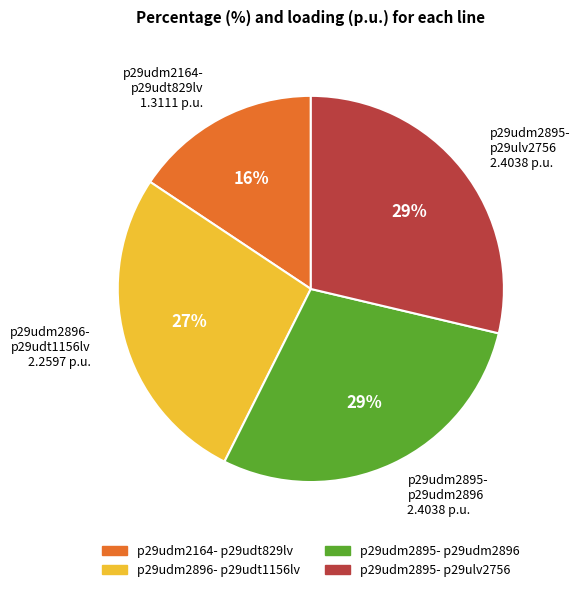

Do p29udm2895- p29udm2896 2.4038 p.u. and p29udm2895- p29ulv2756 2.4038 p.u. together represent more than half of the pie?

Yes